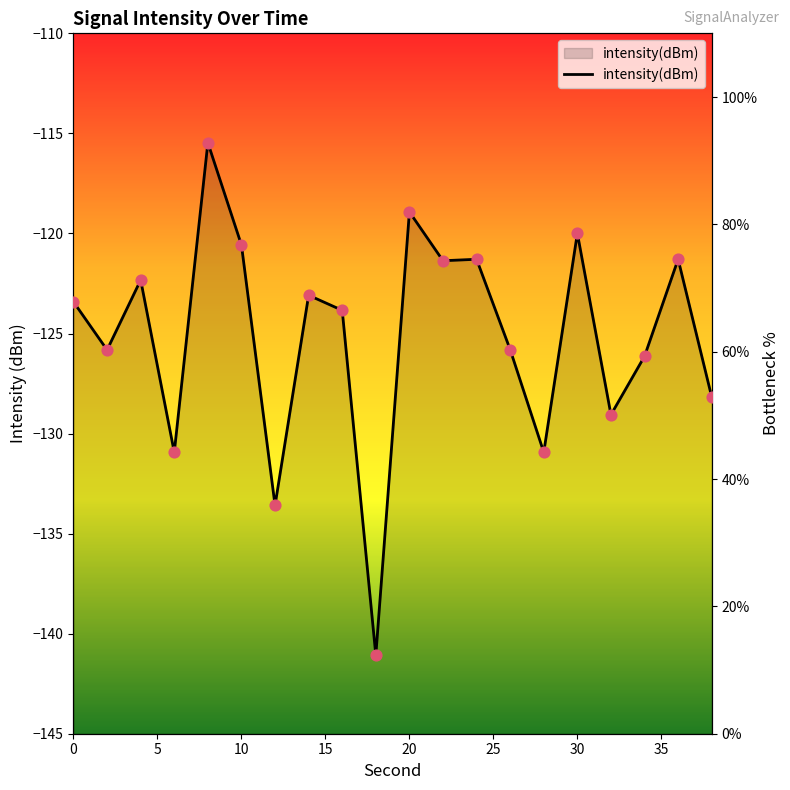

Which has a higher value, 18 or 24?

24